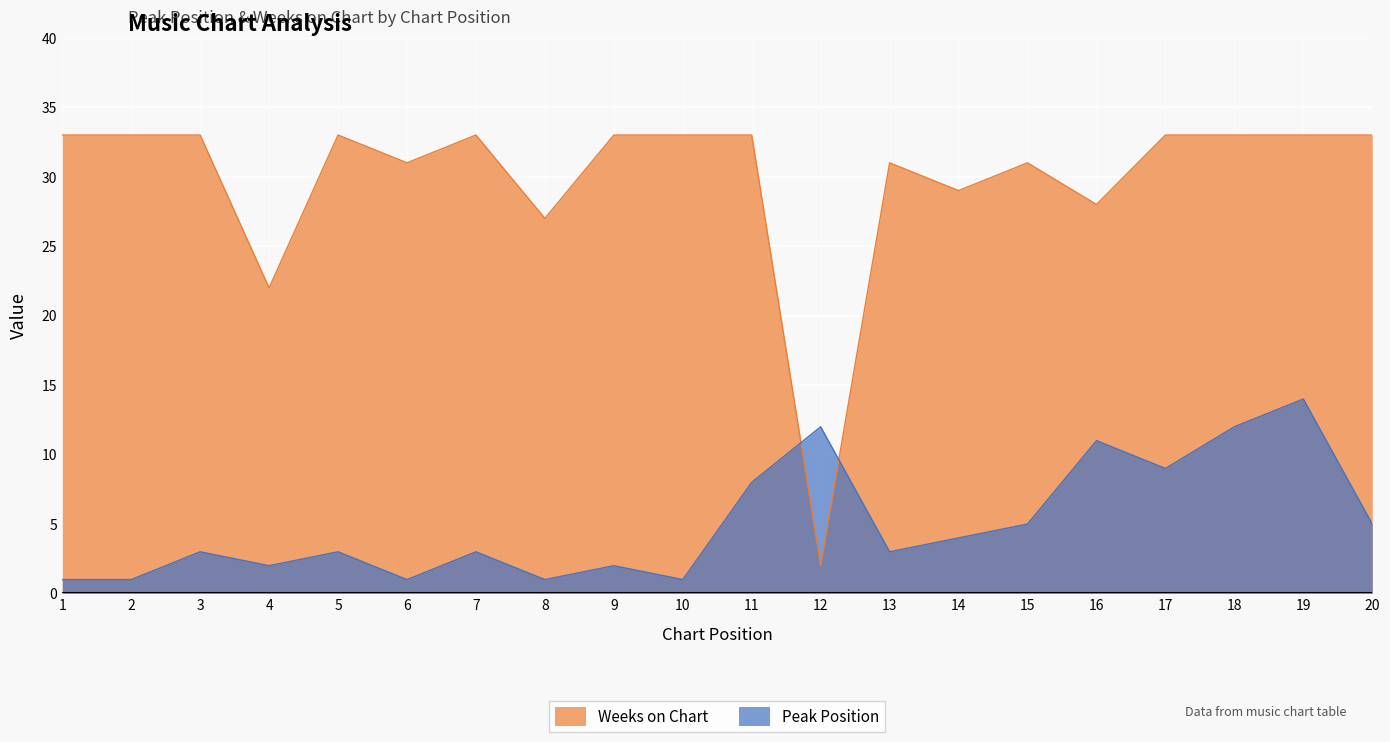

The Weeks on Chart series shows 22 at 20. True or false?

False